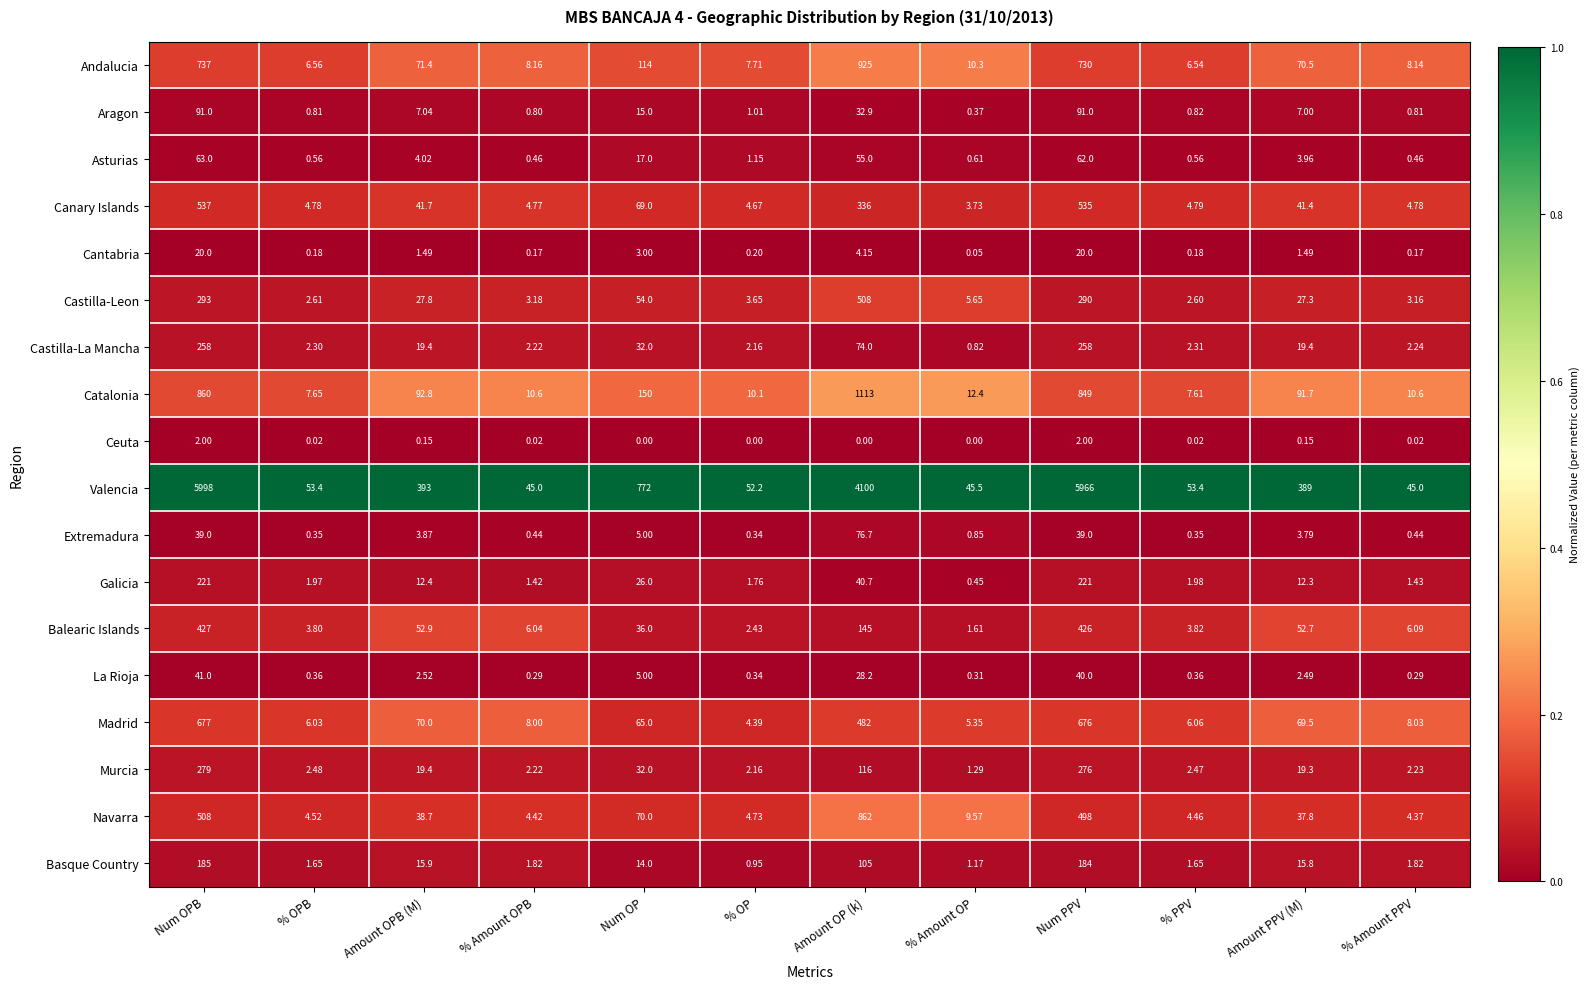

Where is Aragon nearest to the value 45?

Amount OP (k)